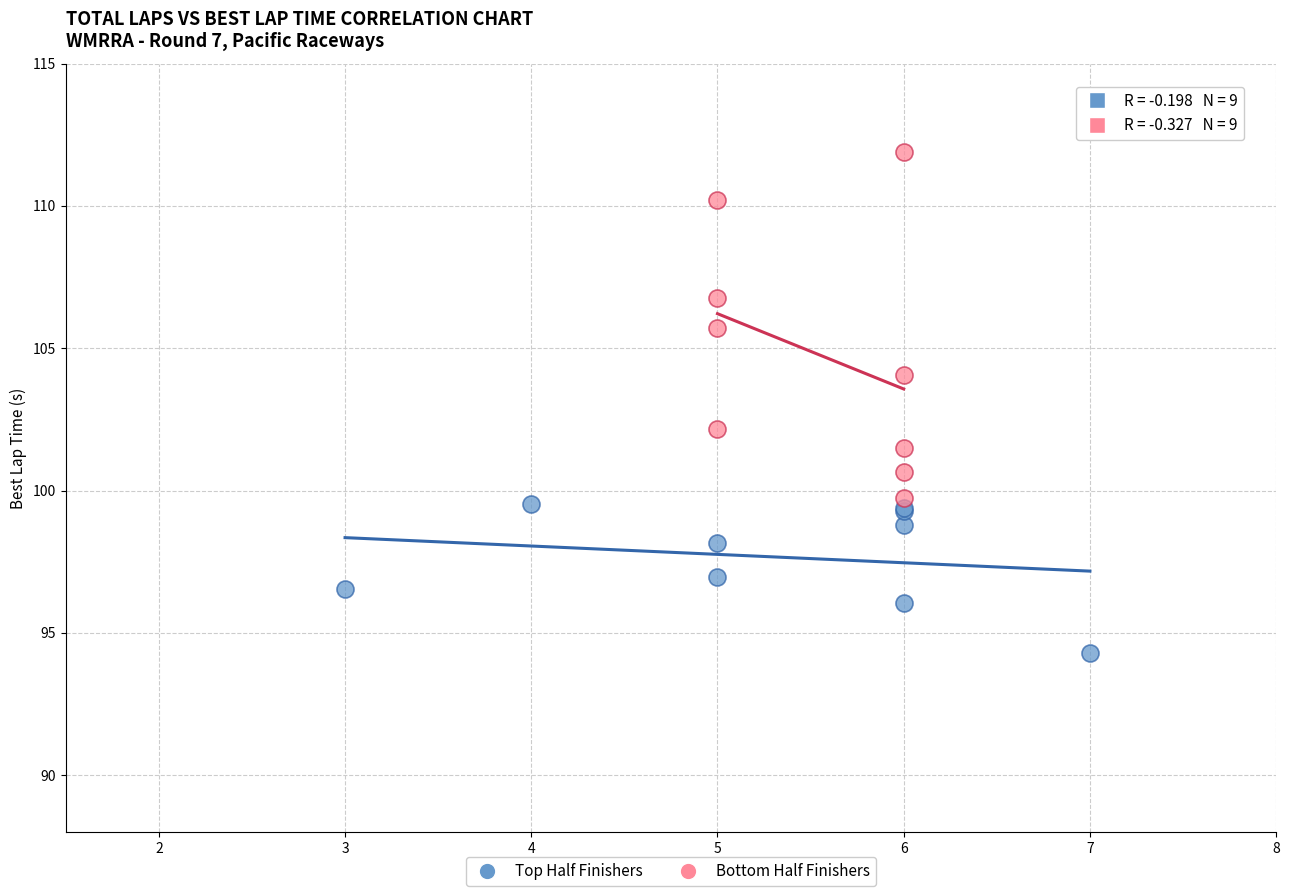

Which series reaches the minimum Y coordinate?

Top Half Finishers